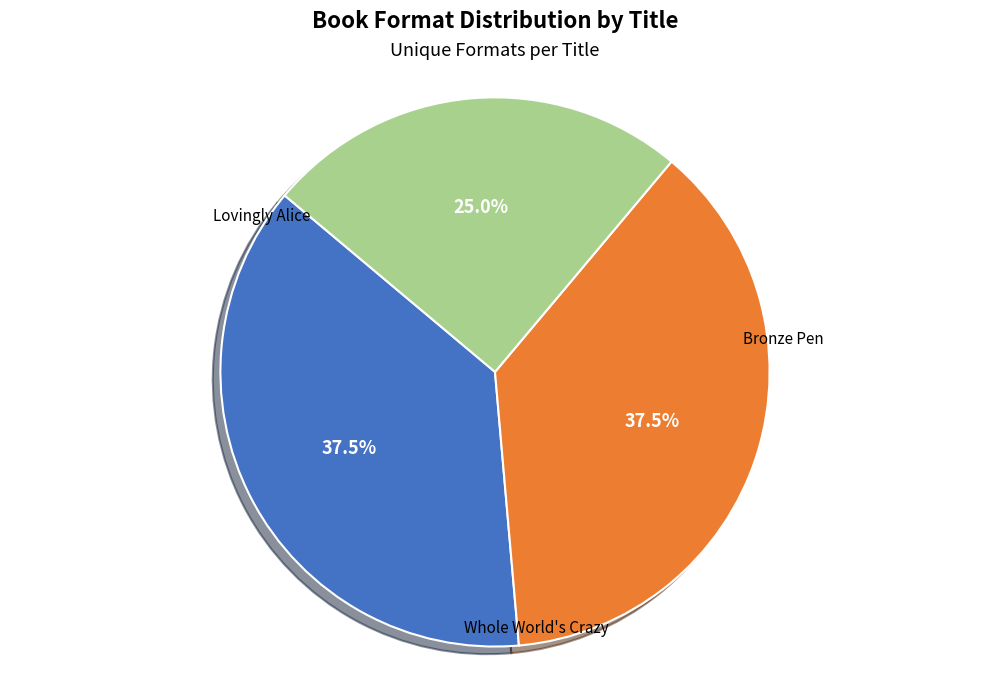

Is there a majority slice in this chart?

No